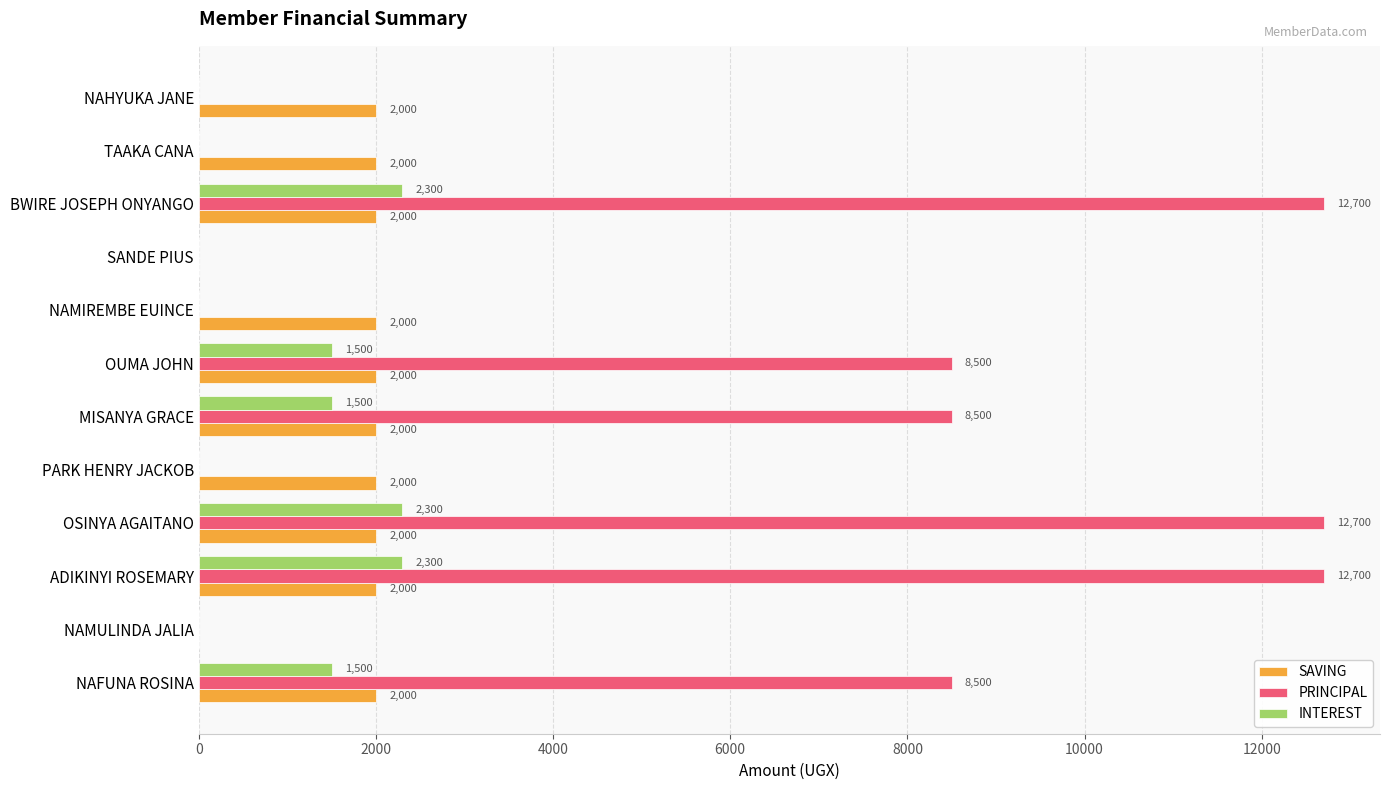

Between BWIRE JOSEPH ONYANGO and NAHYUKA JANE, which series saw the biggest shift?

PRINCIPAL